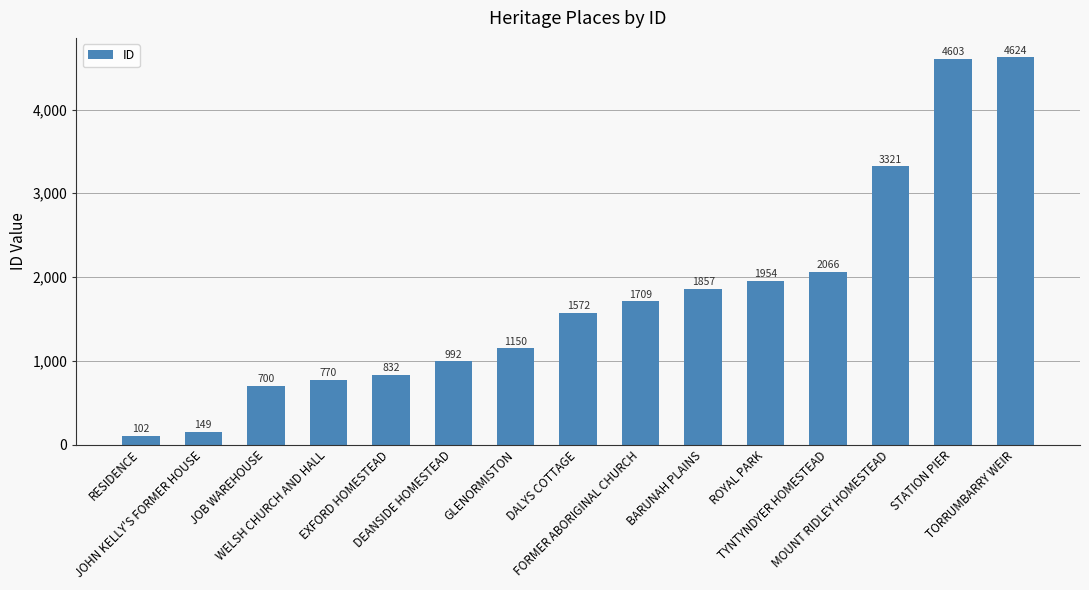

What is the sum of all values?

26401